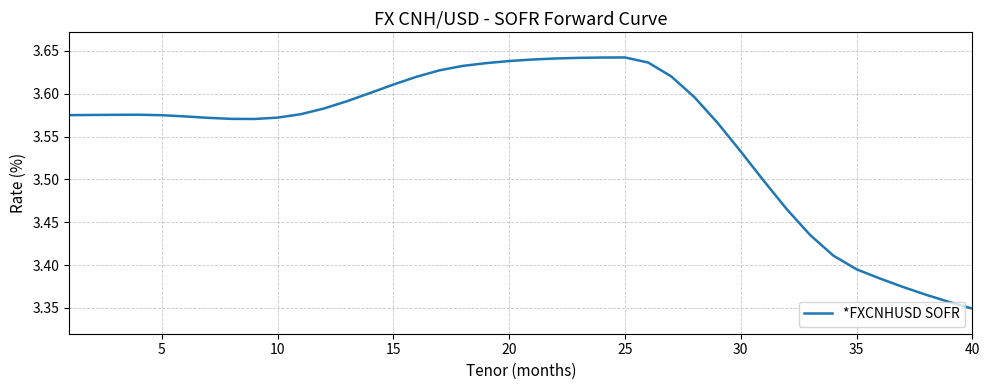

What is the difference between the maximum and minimum values?

0.3